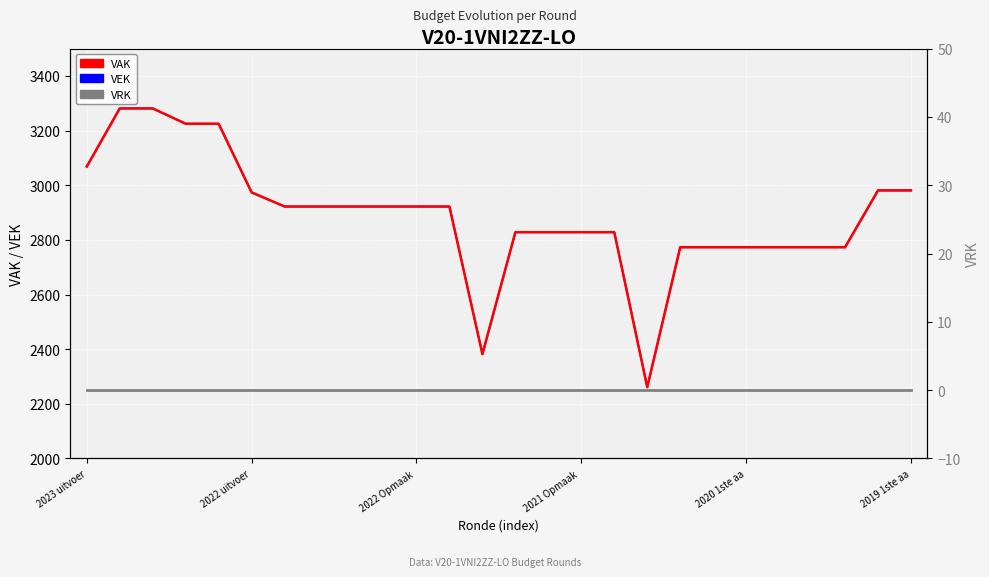

True or false: VRK has a value of 0 at 11.

True